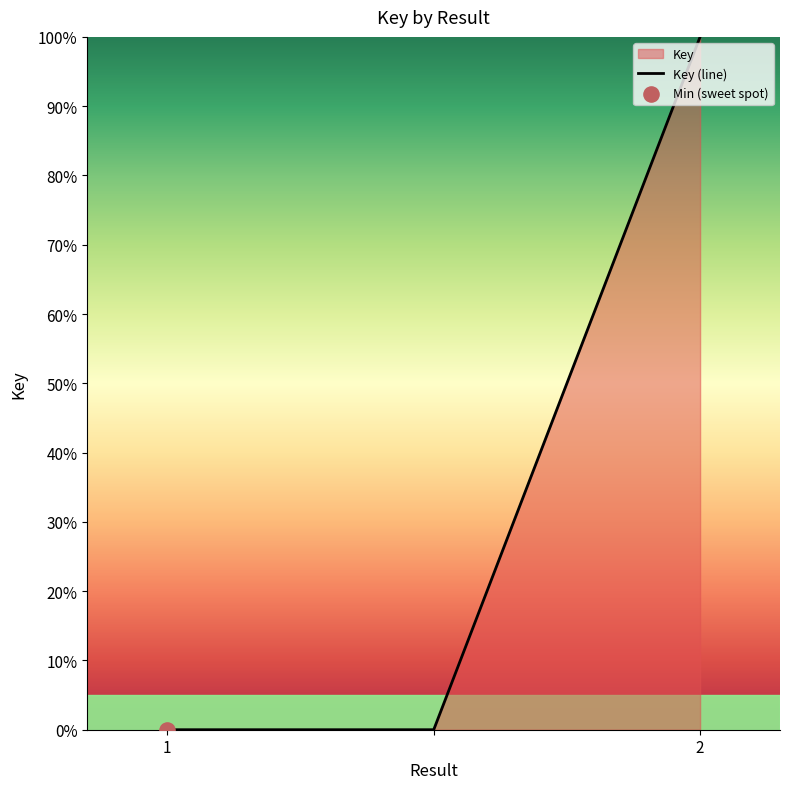

Which has a higher value,  or 2?

2